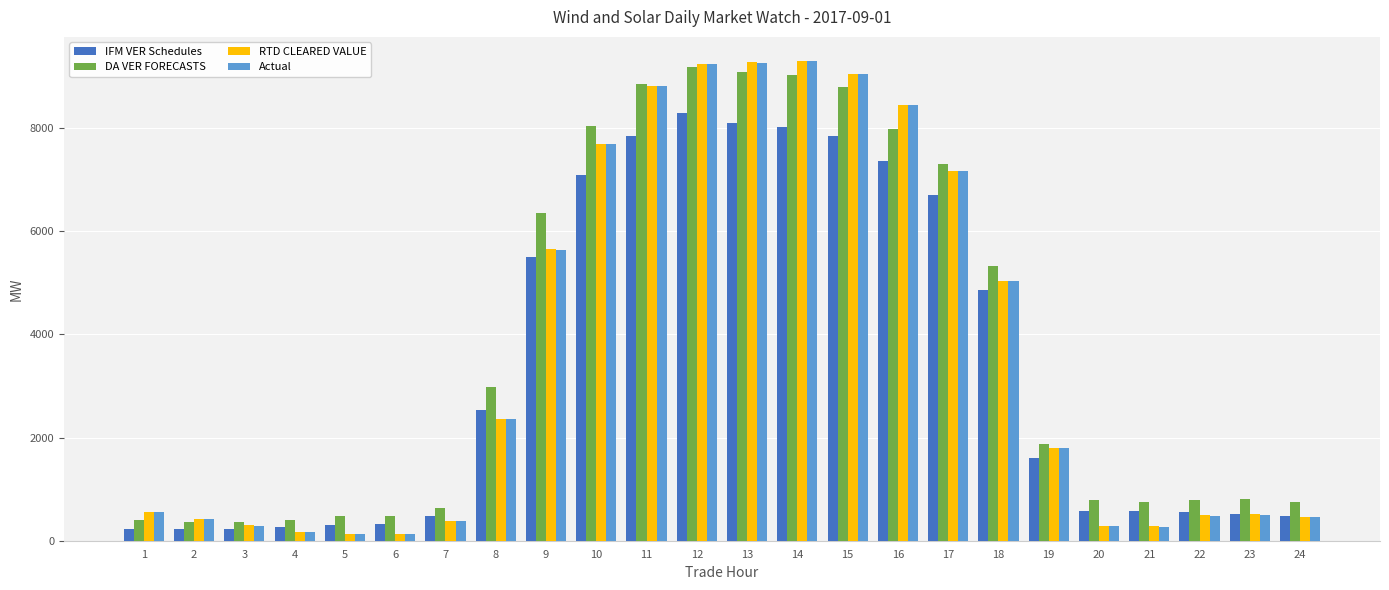

Is the value of Actual at 13 greater than the value of IFM VER Schedules at 21?

Yes